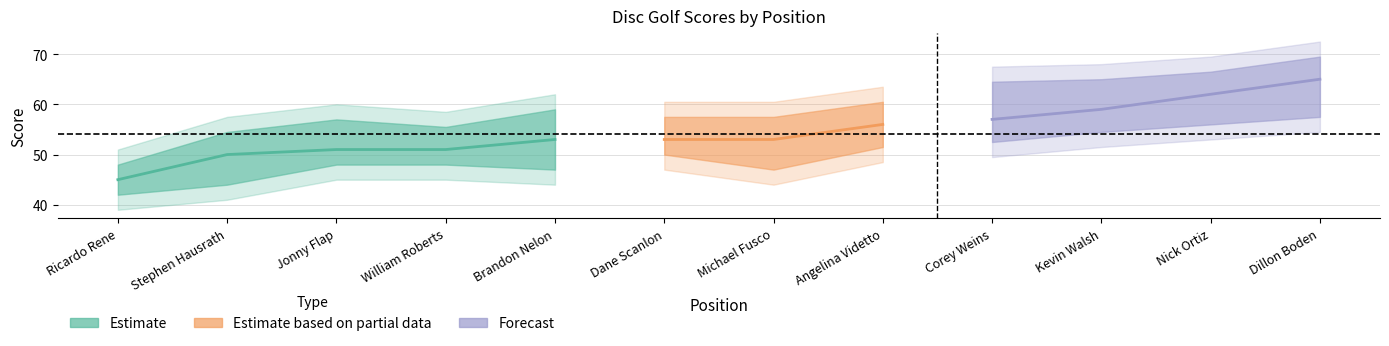

What is the difference between the maximum and second lowest values in the round_total_score series?

15